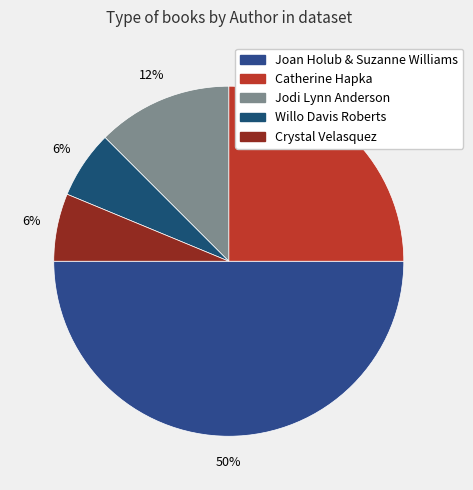

How many slices are in this pie chart?

5